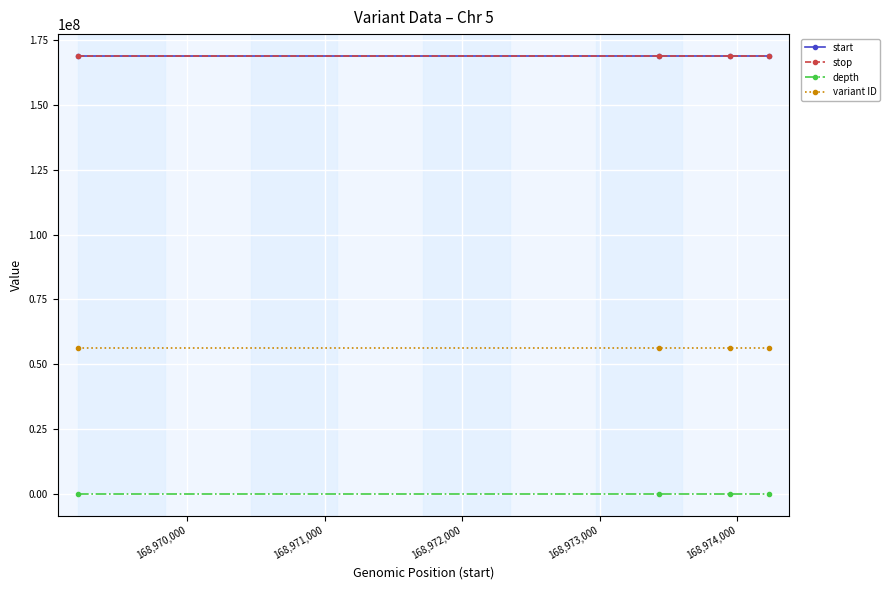

True or false: stop has more than 2 interior local peaks.

False